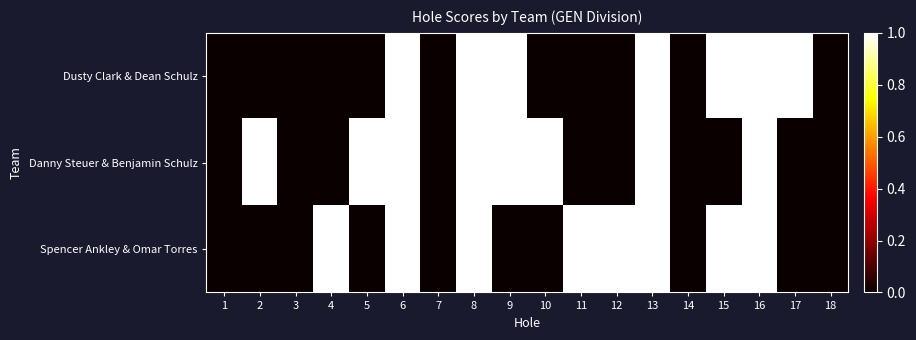

Rank the series at 9 from highest to lowest value.

Dusty Clark & Dean Schulz, Danny Steuer & Benjamin Schulz, Spencer Ankley & Omar Torres